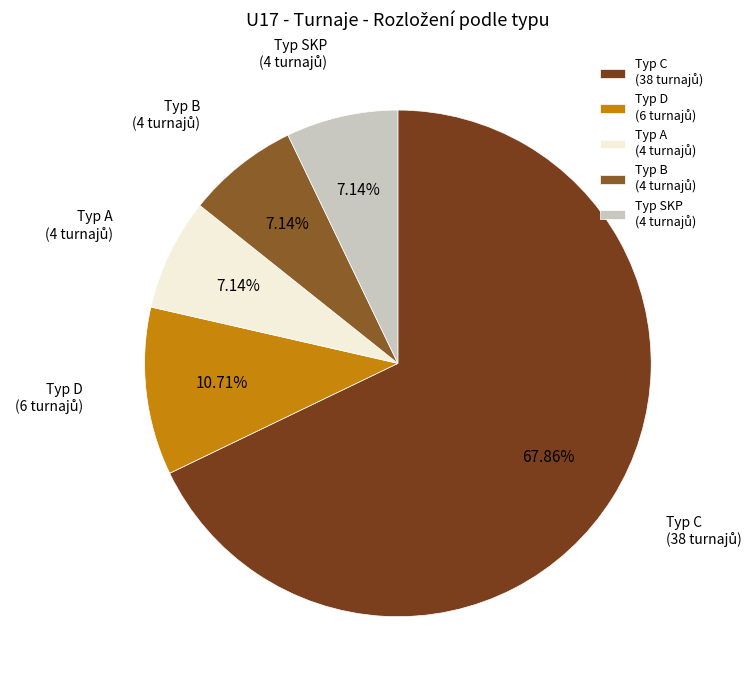

Is there a majority slice in this chart?

Yes